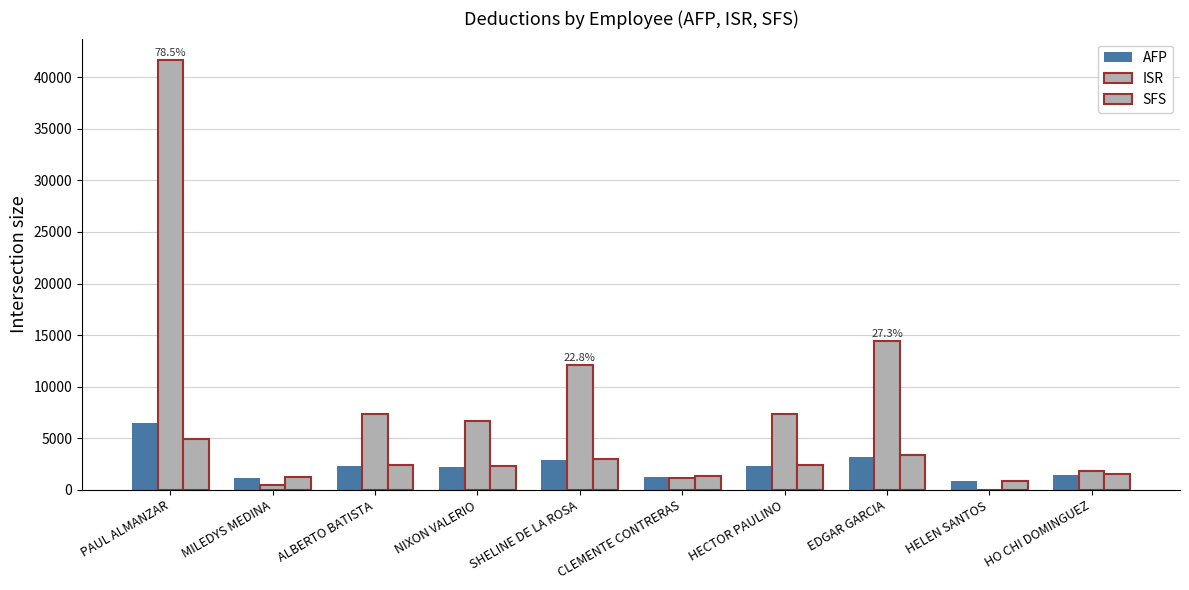

Is it true that ISR equals 14036.0 at PAUL ALMANZAR?

False